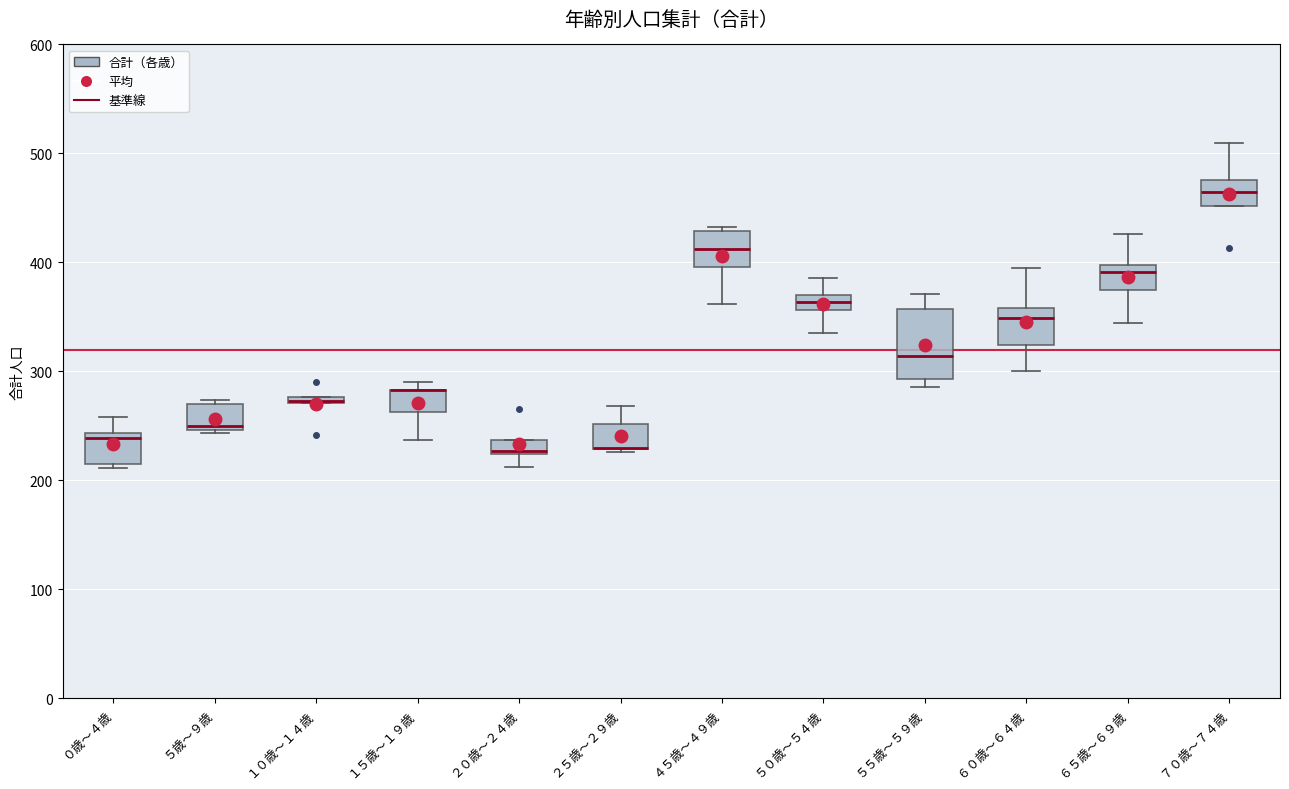

Comparing the boxes themselves (not the whiskers), which one is the tallest?

５５歳～５９歳